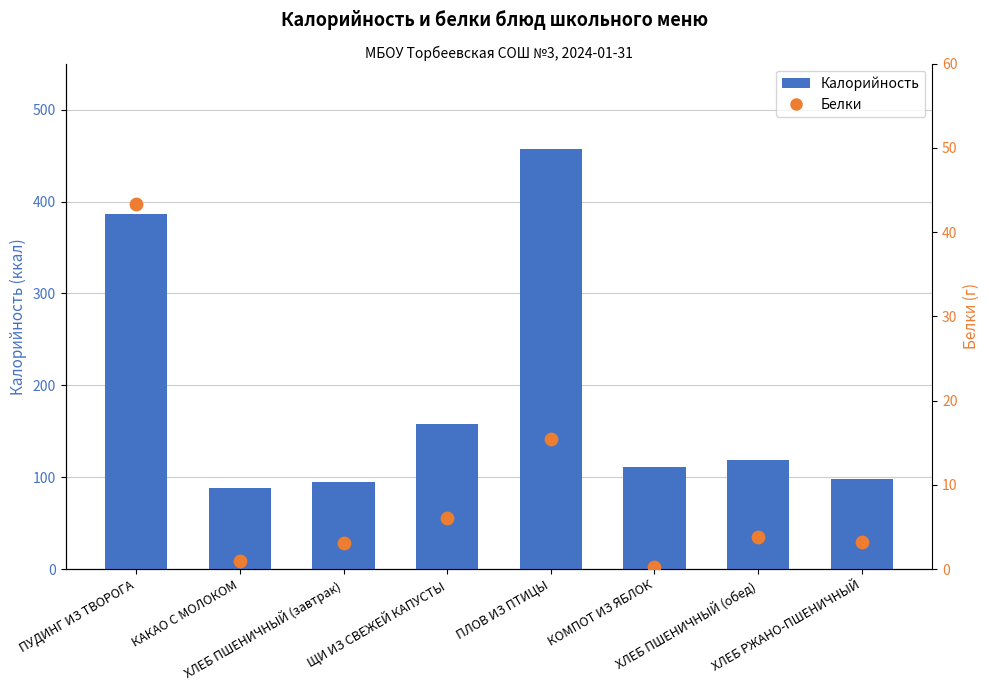

Which series has the largest total across all categories?

Калорийность